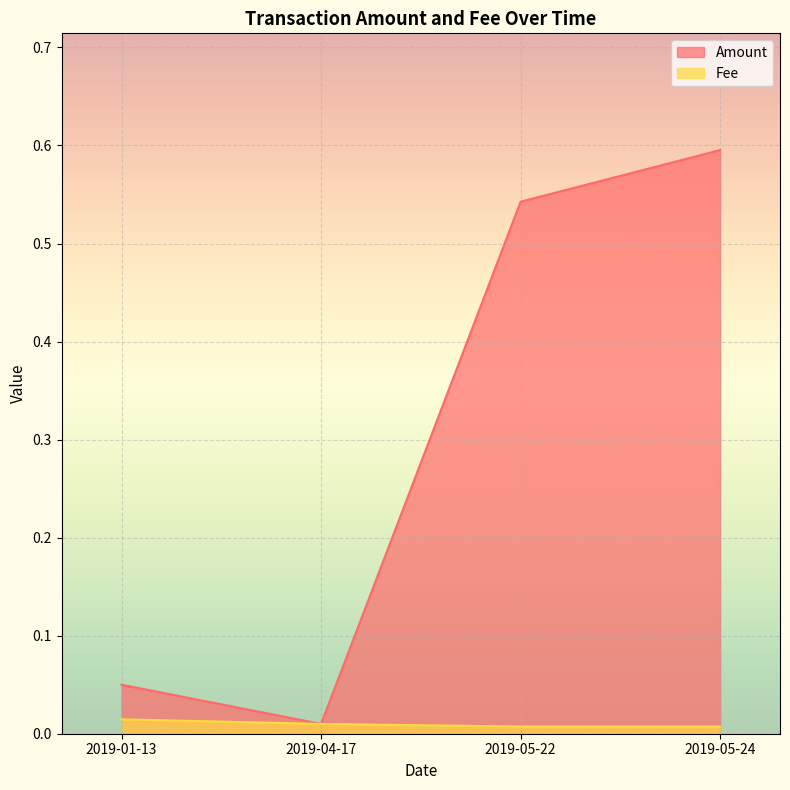

Is it true that Amount equals 0.2 at 2019-05-22?

False